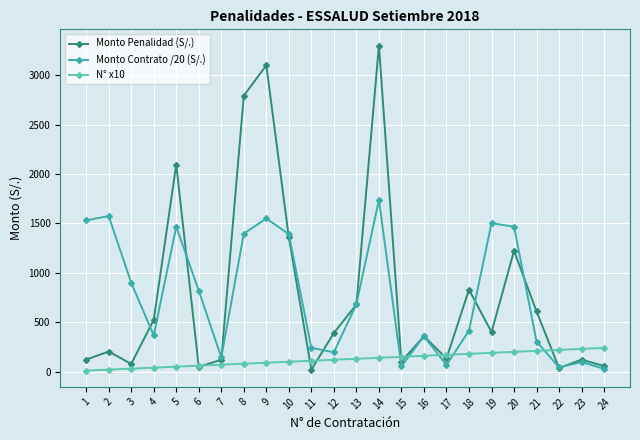

What is the value of the Monto Penalidad (S/.) point at the 9th from the left?

3100.0